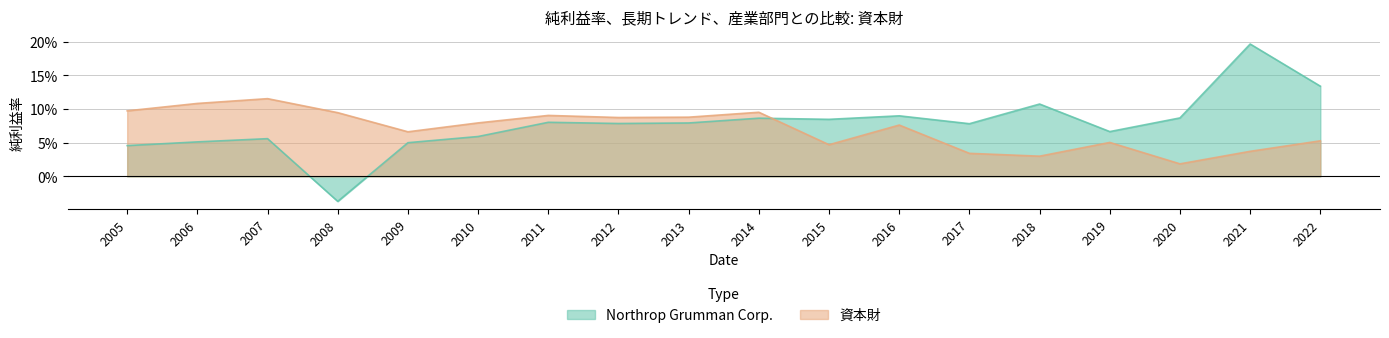

At which category is the sum across all series the highest?

2021